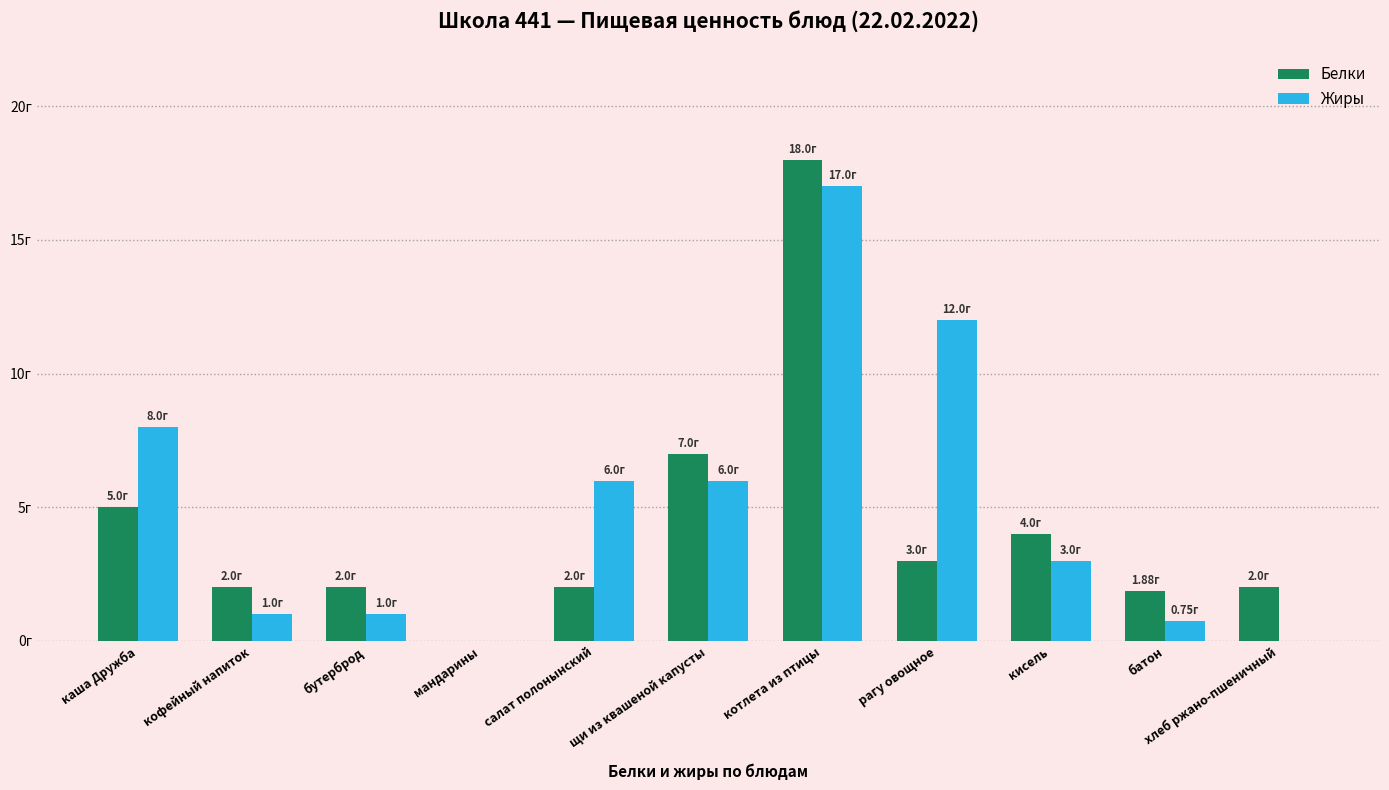

What are all the series names shown in the legend?

Белки, Жиры